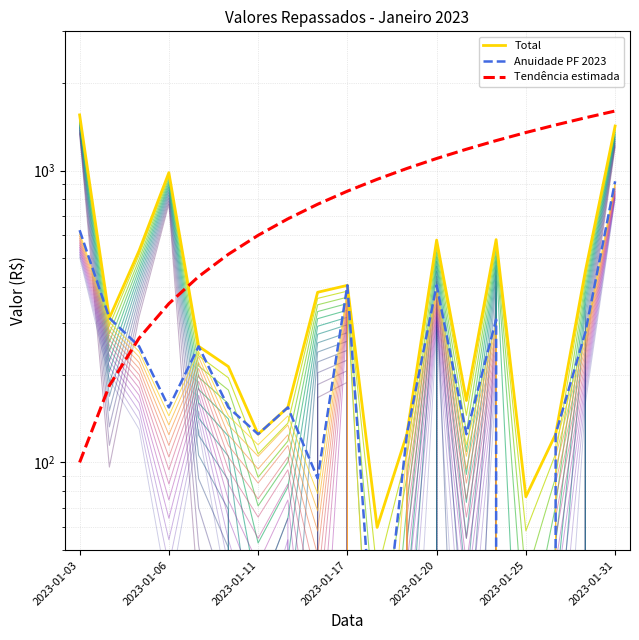

What is the greatest value displayed?

1600.0